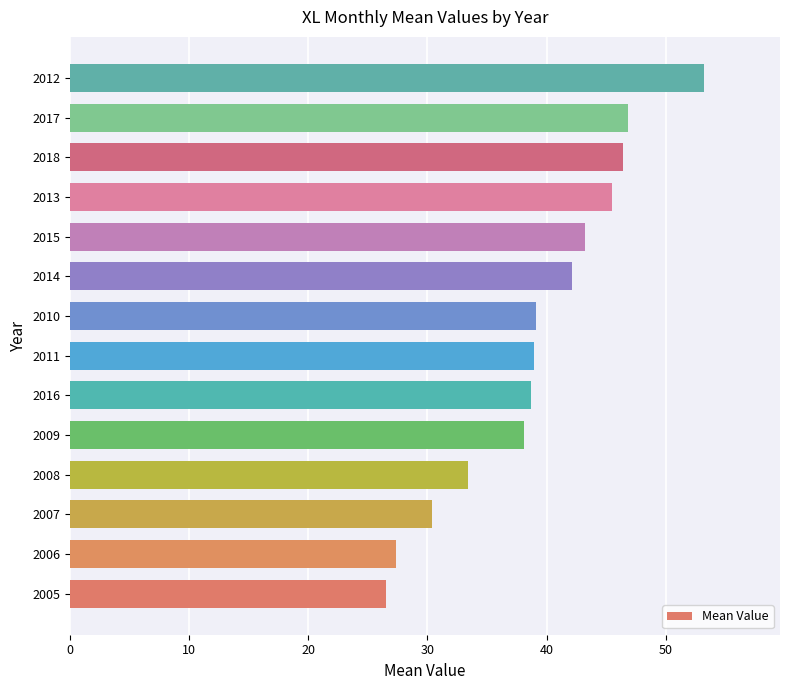

What is the greatest value displayed?

53.2